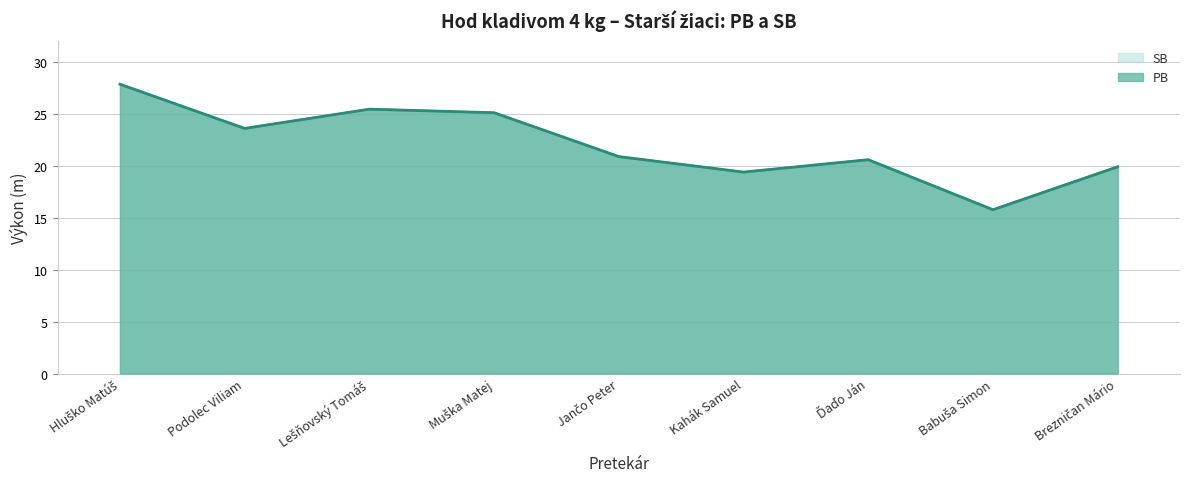

At which label does SB reach its peak?

Hluško Matúš